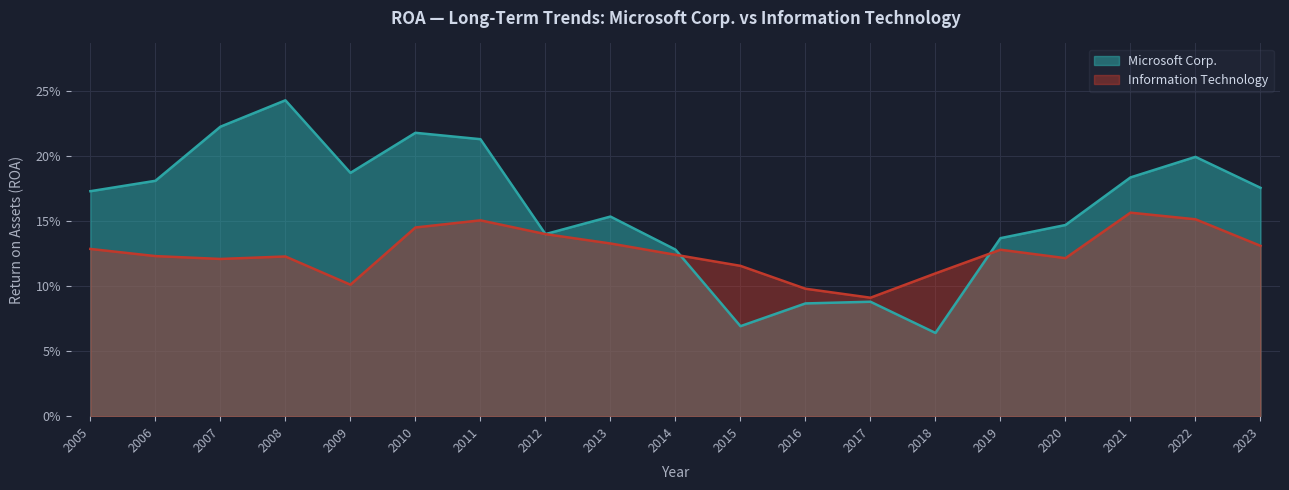

What is the value of the Microsoft Corp. point at the 15th from the left?

0.1